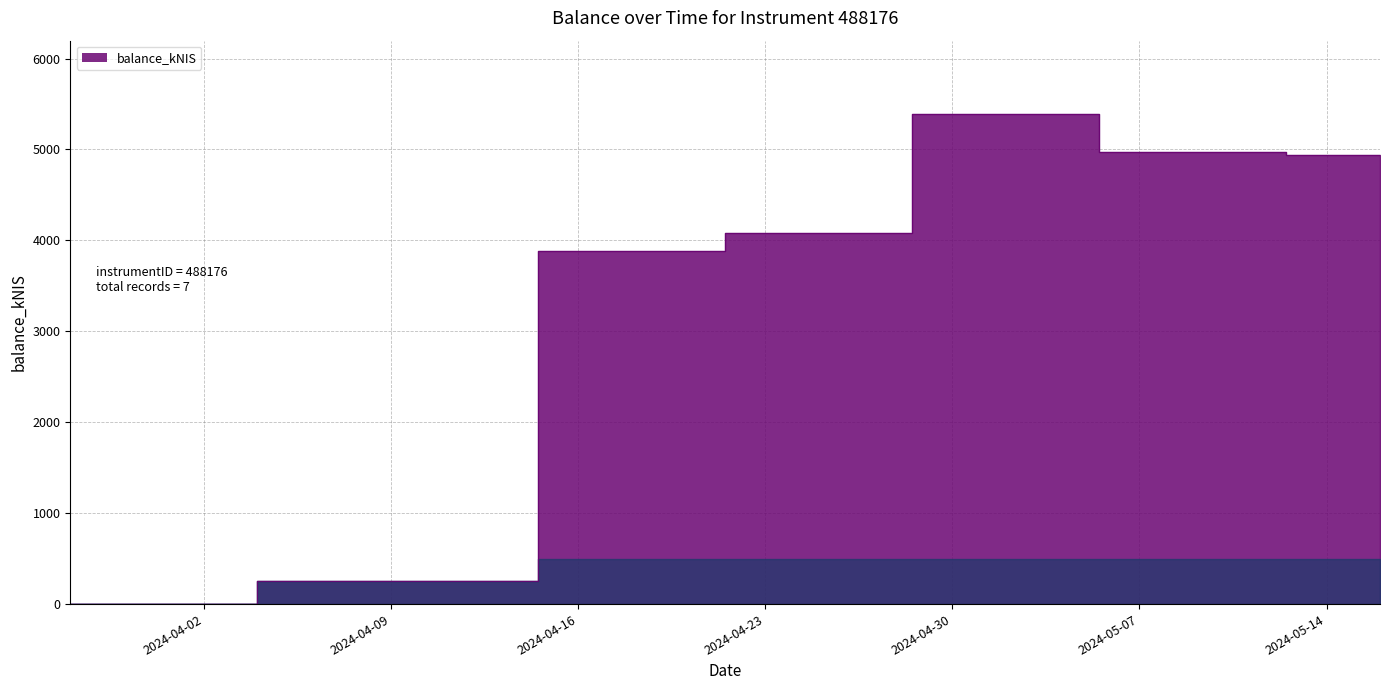

Reading left to right, list all the values displayed in this chart.

2024-03-28=0.0	2024-04-11=257.1	2024-04-18=3886.9	2024-04-25=4082.1	2024-05-02=5388.4	2024-05-09=4972.8	2024-05-16=4942.7